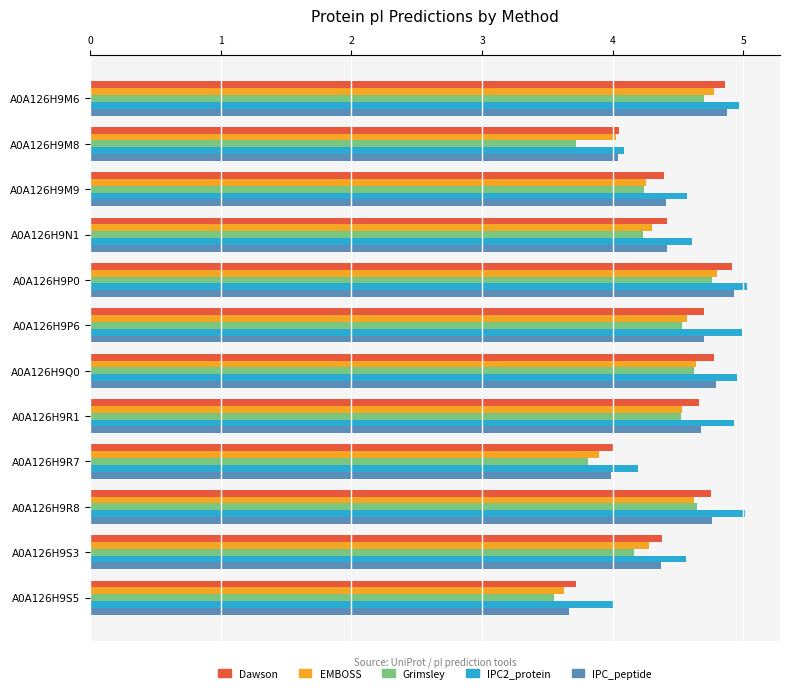

What is the total value across all series at A0A126H9M9?

21.9